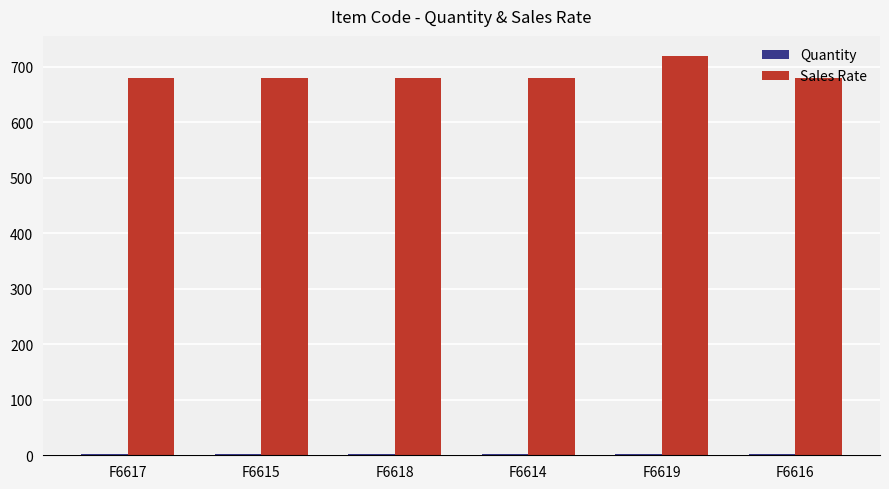

Are the bars horizontal?

No